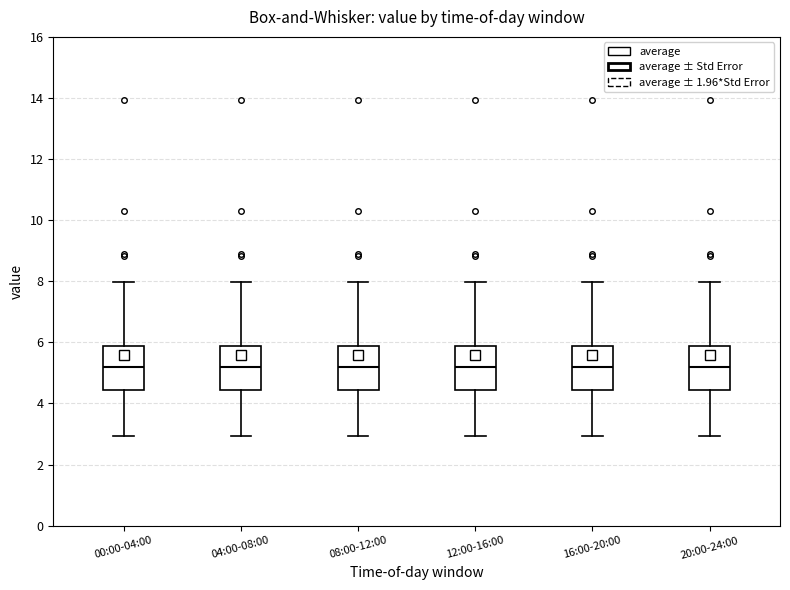

Reading left to right, transcribe this box plot: for each box, give where its median line is, the range the box spans, and where its two whiskers end, as read against the y-axis. The values are not printed on the chart, so give them approximately, as read against the axis.

00:00-04:00: median 5.2, box 4.4 to 5.8, whiskers 3.0 to 8.0
04:00-08:00: median 5.2, box 4.4 to 5.8, whiskers 3.0 to 8.0
08:00-12:00: median 5.2, box 4.4 to 5.8, whiskers 3.0 to 8.0
12:00-16:00: median 5.2, box 4.4 to 5.8, whiskers 3.0 to 8.0
16:00-20:00: median 5.2, box 4.4 to 5.8, whiskers 3.0 to 8.0
20:00-24:00: median 5.2, box 4.4 to 5.8, whiskers 3.0 to 8.0